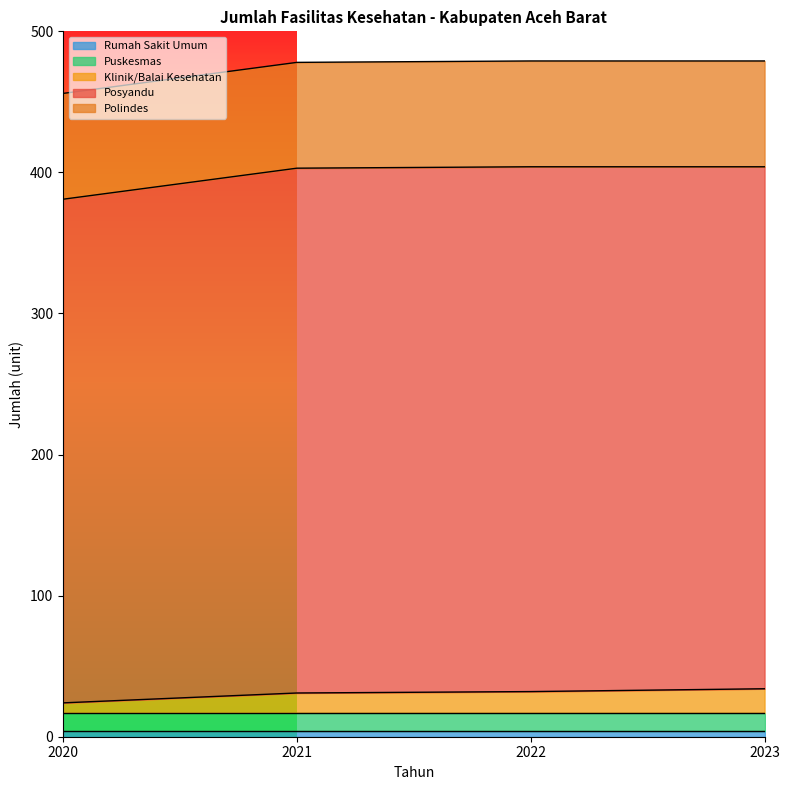

True or false: Klinik/Balai Kesehatan and Puskesmas cross at least once.

True